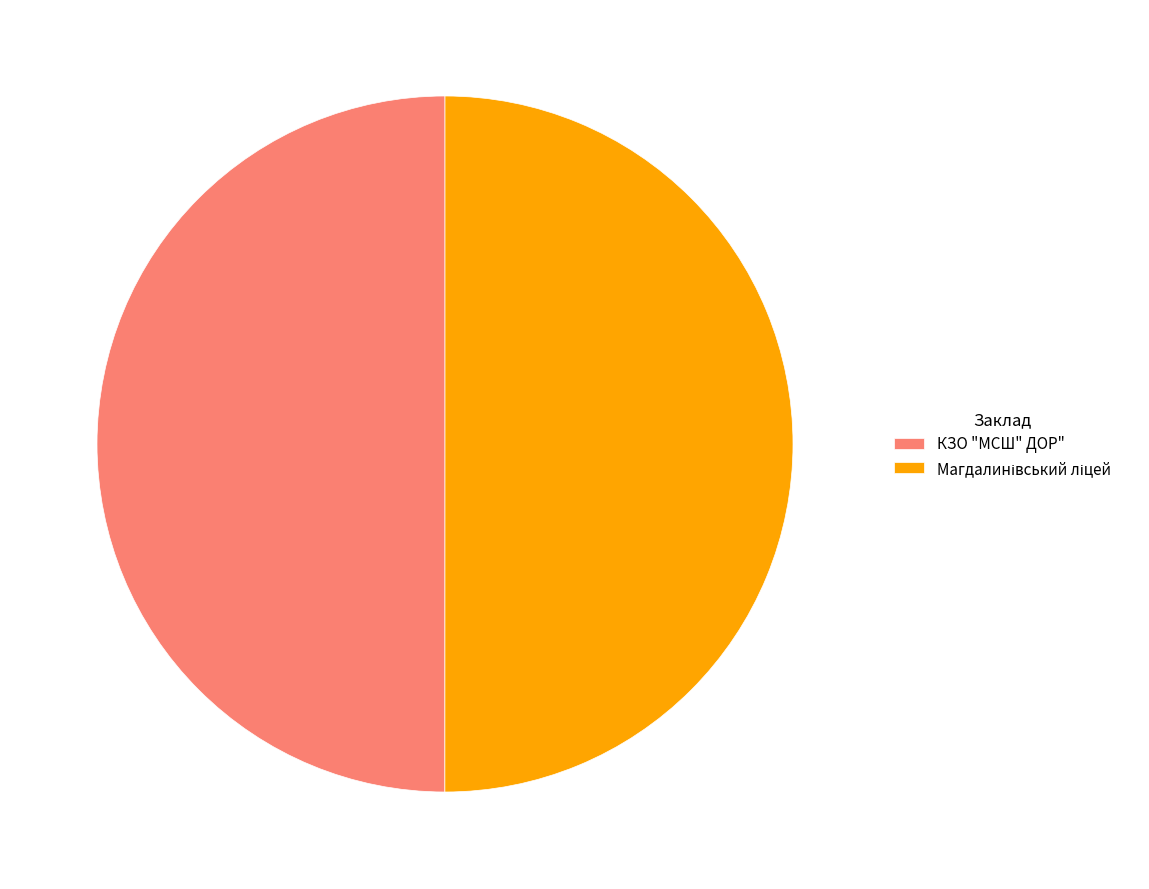

Is it true that КЗО "МСШ" ДОР" is 42% of the pie?

False